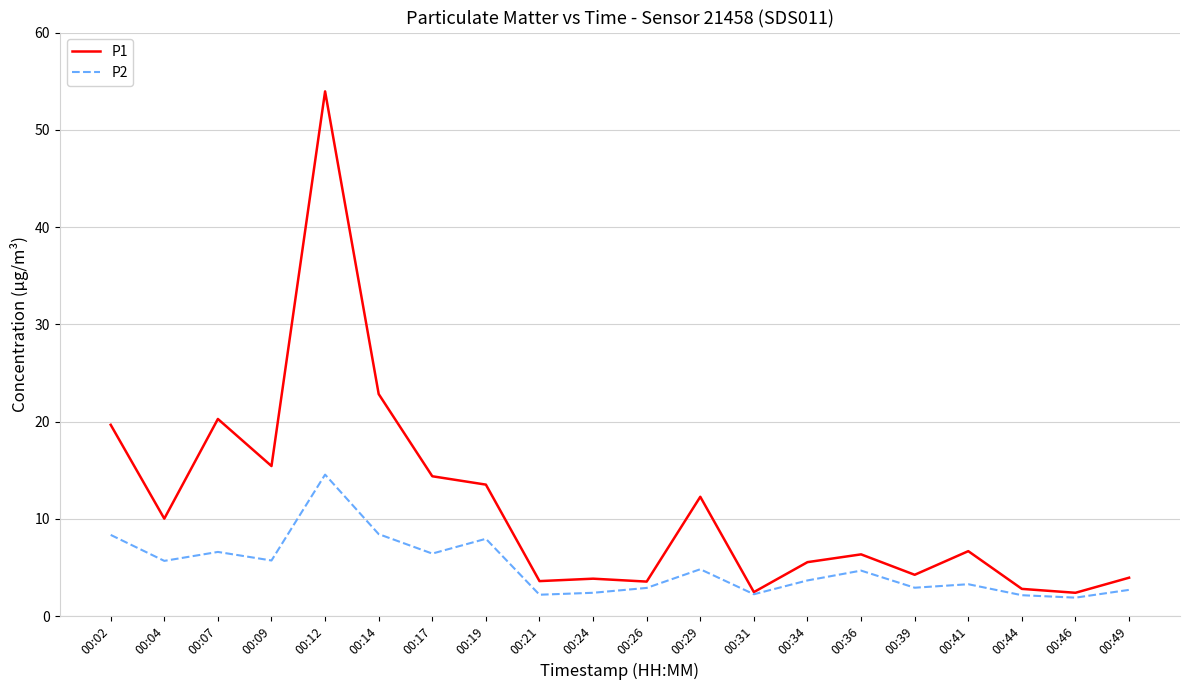

List the series in order of their overall mean, lowest first.

P2, P1